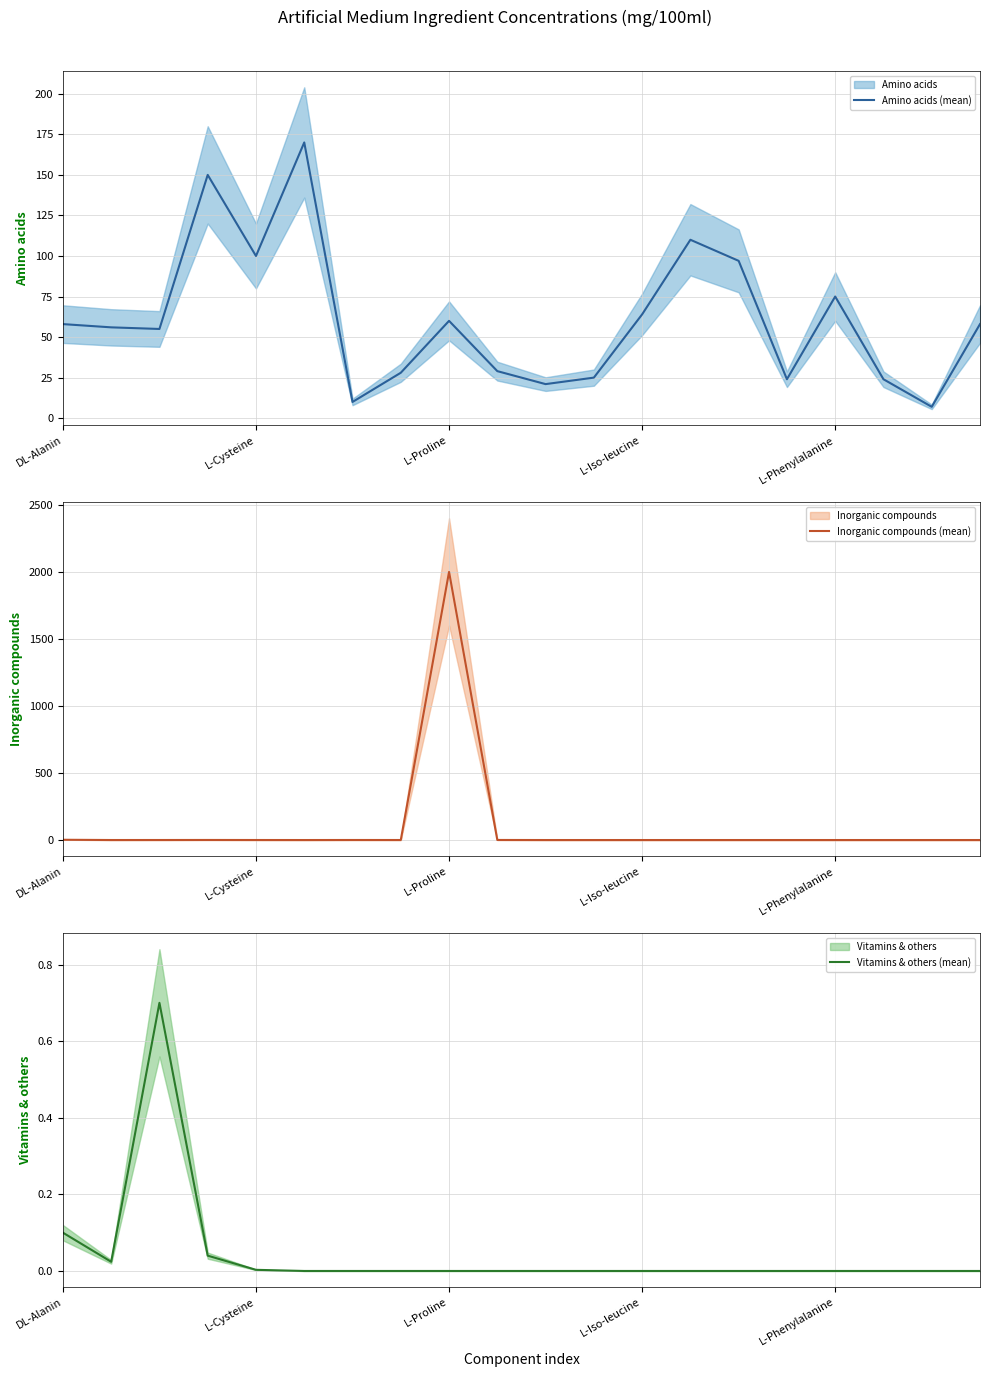

What is the maximum value for Vitamins & others (mean)?

0.7